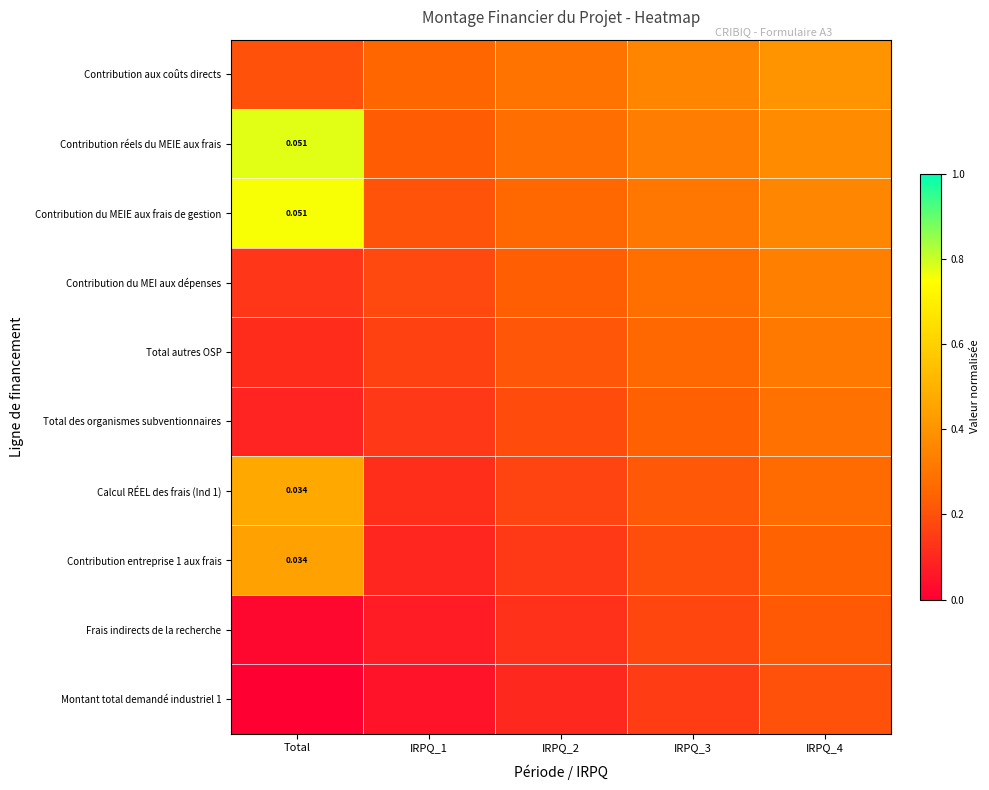

What is the difference between the Contribution du MEIE aux frais de gestion values at IRPQ_1 and Total?

0.6